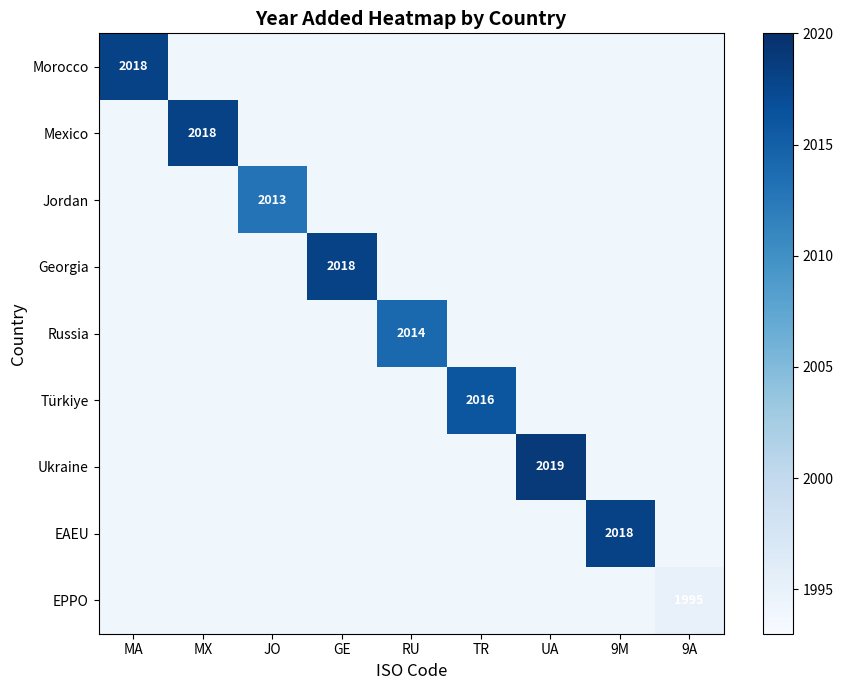

True or false: Russia has a value of 2014 at RU.

True